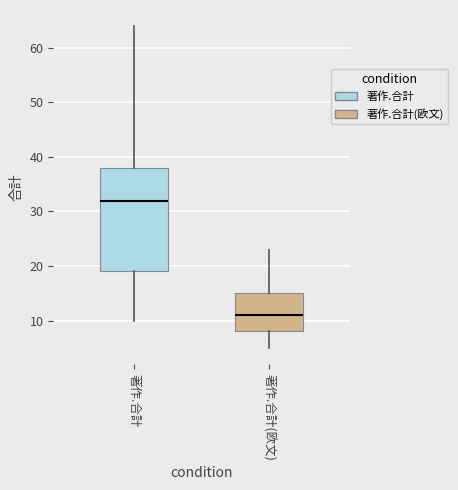

Where does the upper whisker of the box for 著作.合計 end on the y-axis? The values are not printed on the chart, so give them approximately, as read against the axis.

64